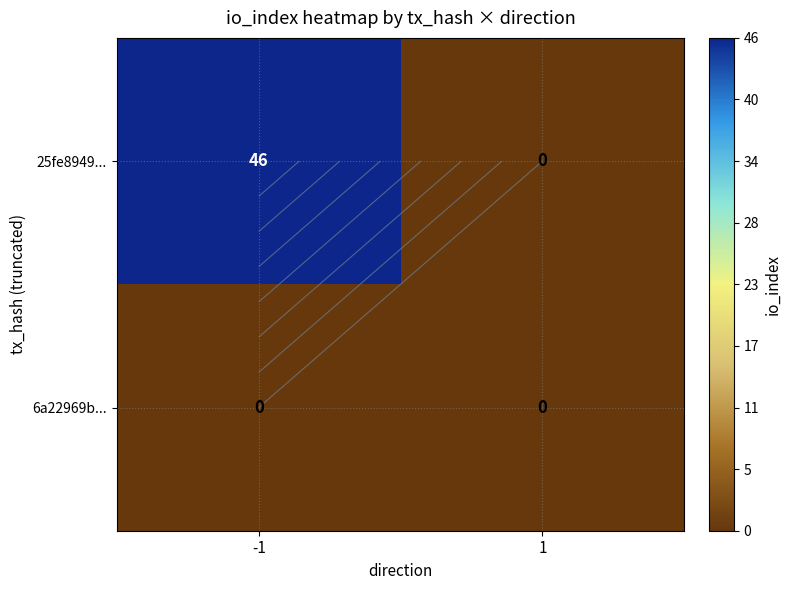

The value of 25fe8949... at 1 is -18. True or false?

False